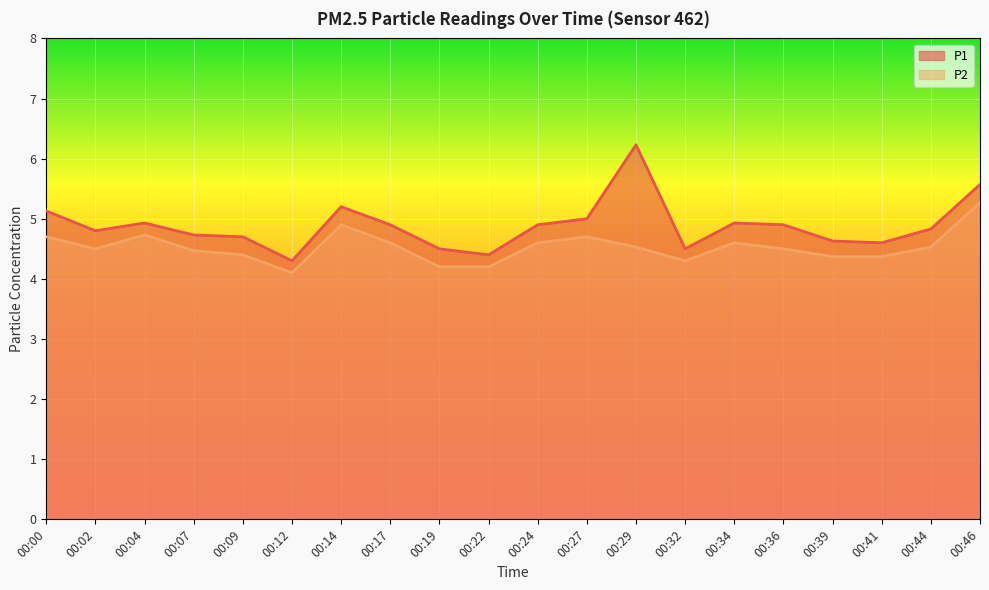

Where is the first local minimum for P2?

00:02